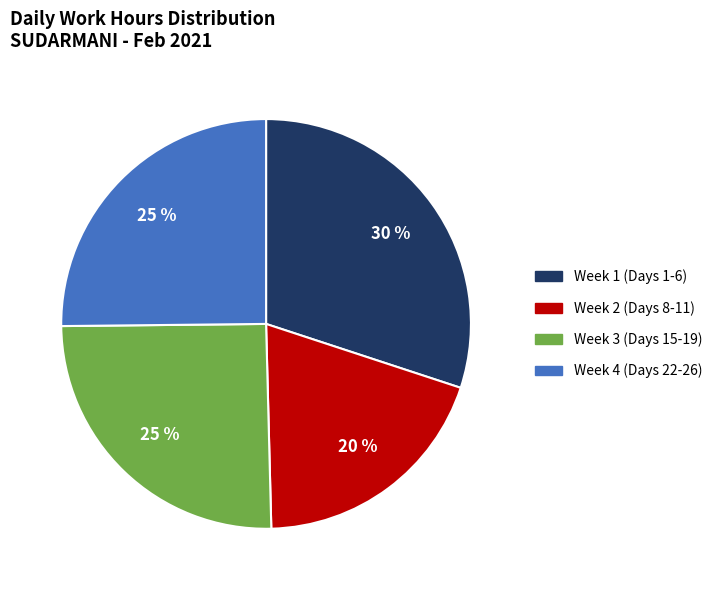

Is there any slice that represents more than half of the pie?

No